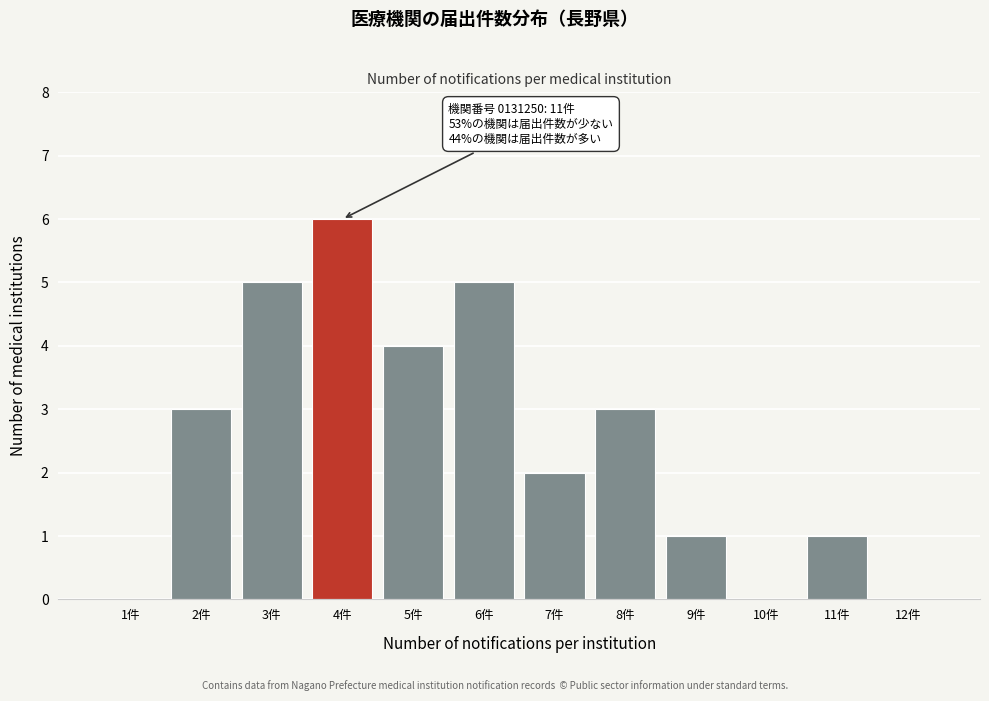

Reading left to right, extract all data points from this chart.

1件=0	2件=3	3件=5	4件=6	5件=4	6件=5	7件=2	8件=3	9件=1	10件=0	11件=1	12件=0